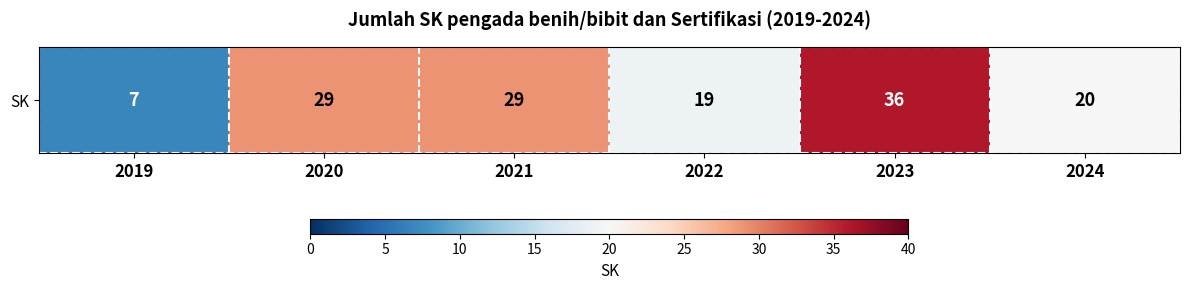

Which category has the lowest value across all series?

2019